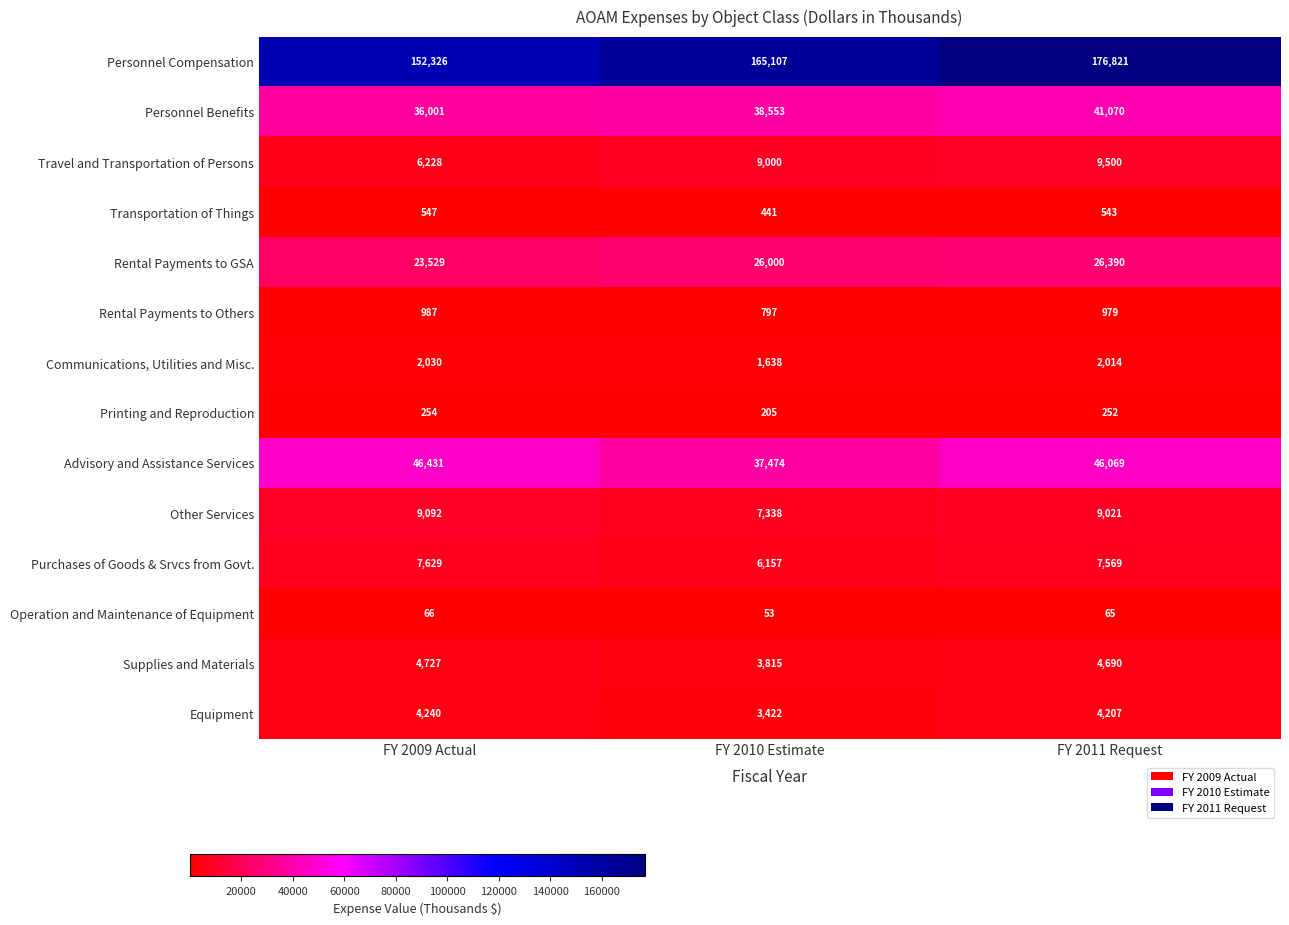

What is the difference between the highest and lowest values at FY 2010 Estimate?

165054